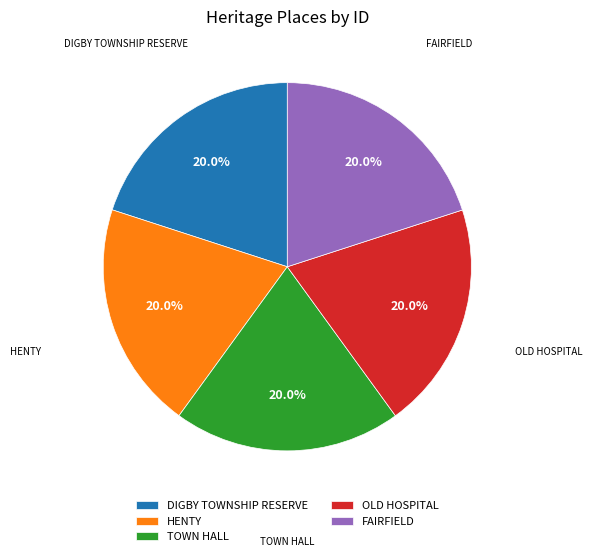

Count the number of slices in the pie.

5